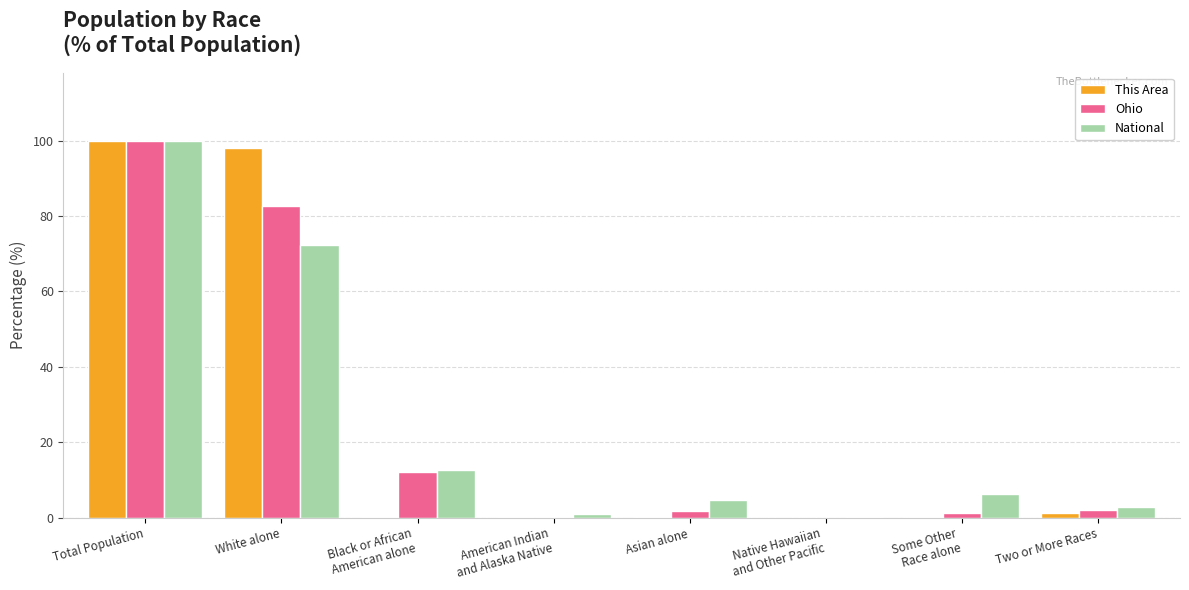

What is the total value across all series at White alone?

253.1